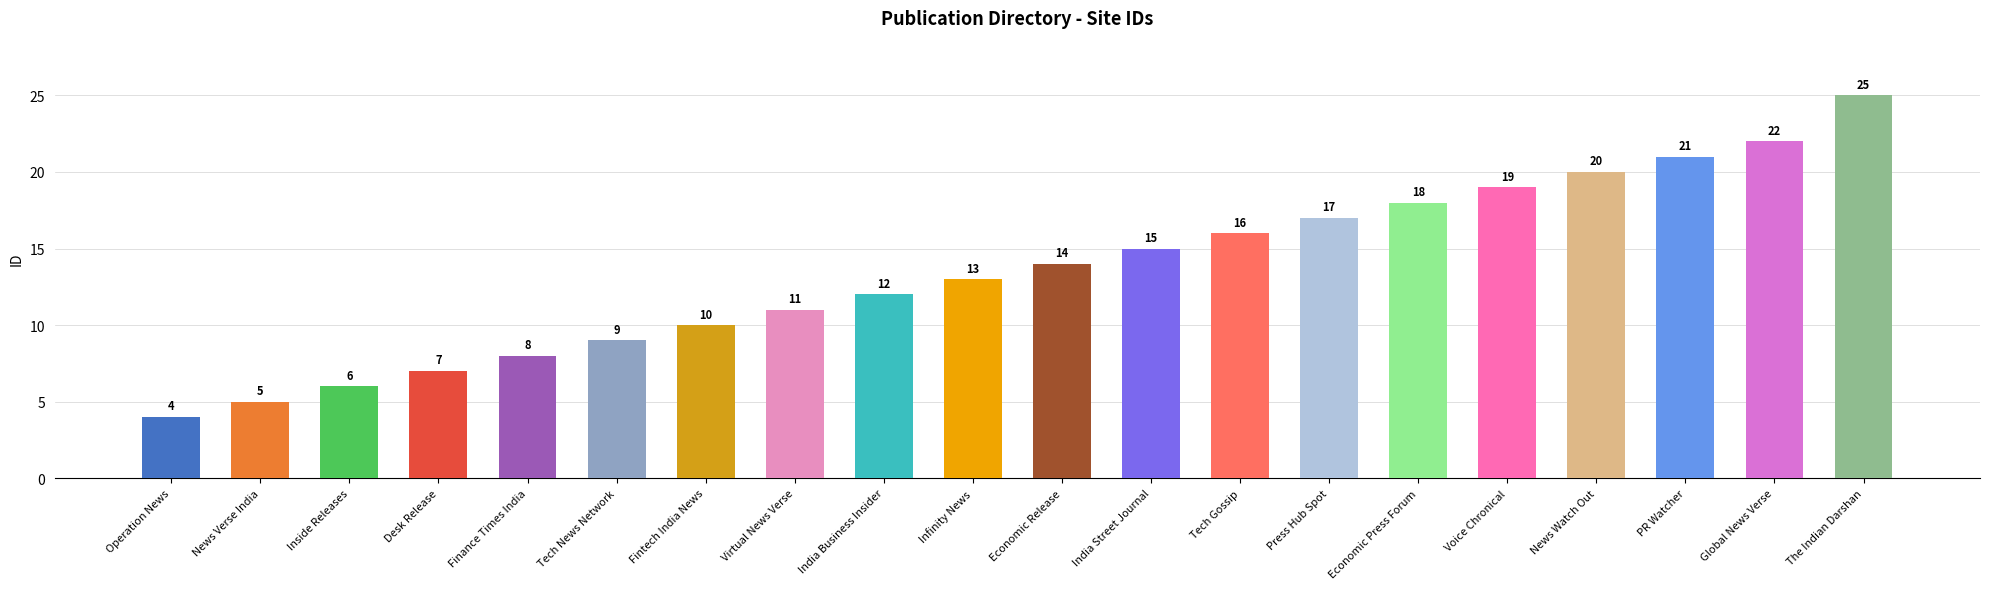

Is it true that the value at Infinity News is 13?

True